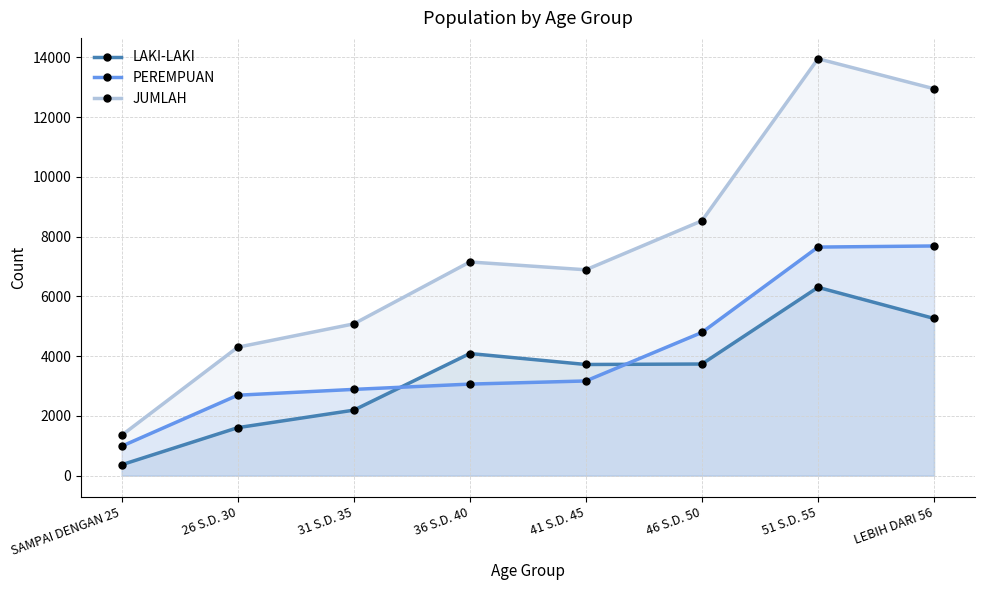

True or false: LAKI-LAKI has a value of 6302 at 51 S.D. 55.

True